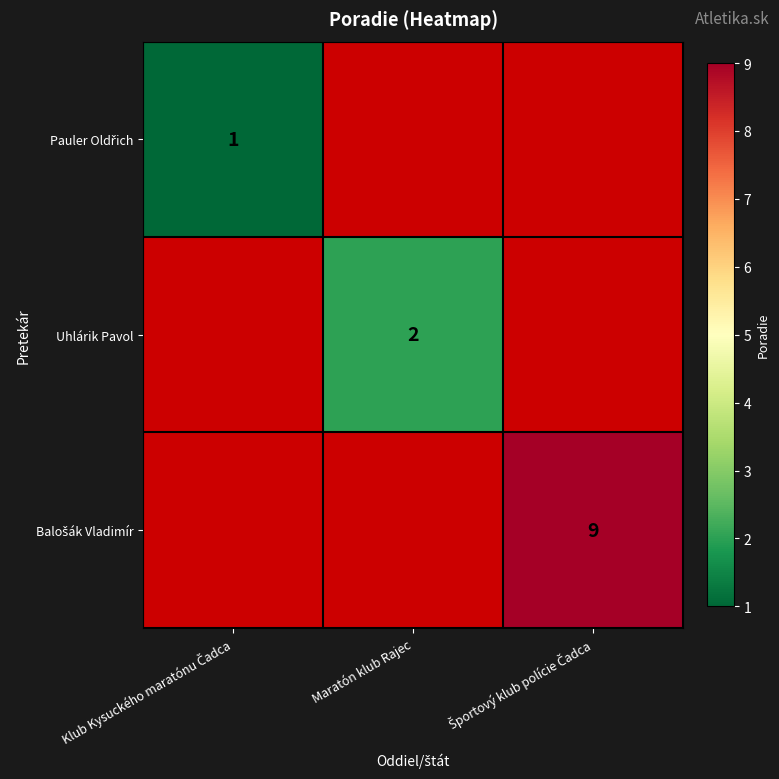

Is it true that Uhlárik Pavol equals 3 at Maratón klub Rajec?

False